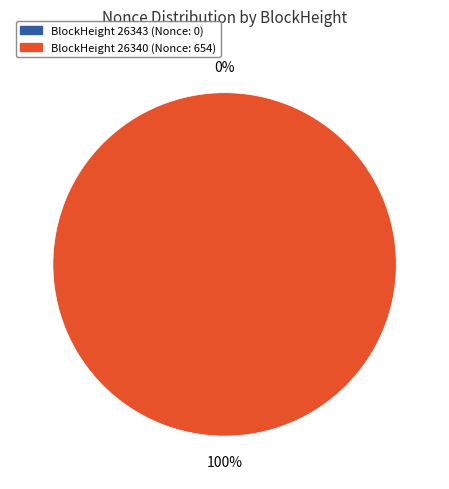

Combined, do 26340 and 26343 account for over 50%?

Yes